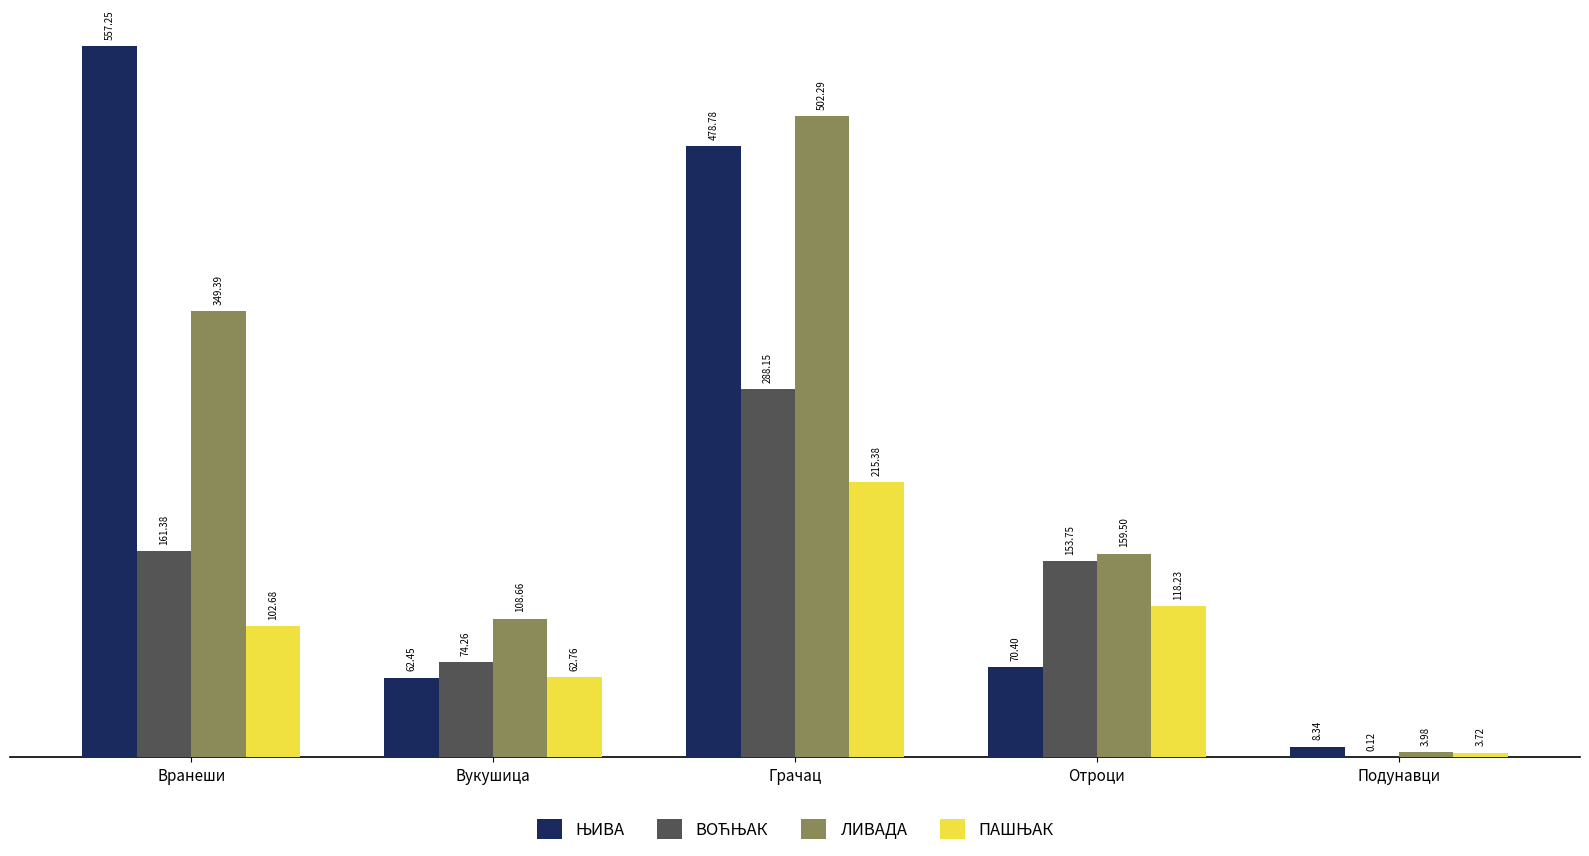

Which category has the highest value across all series?

Вранеши